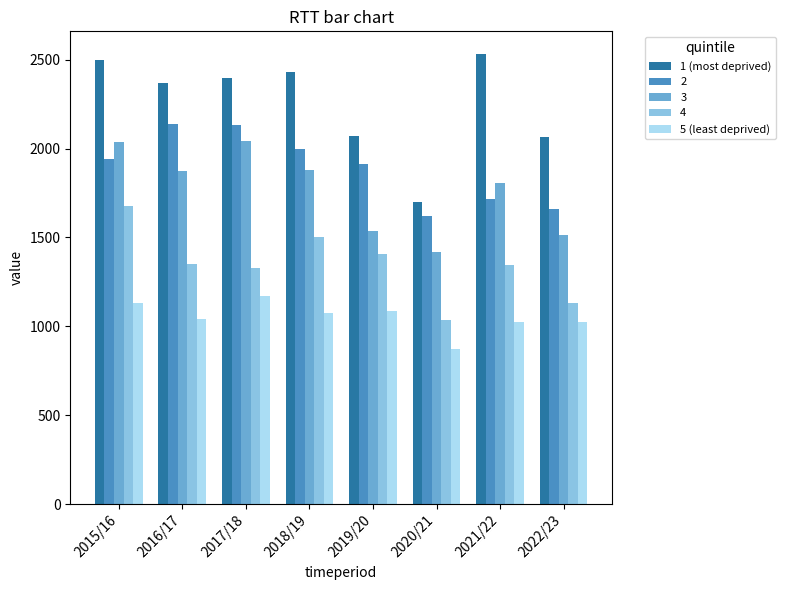

At which label does 5 (least deprived) reach its minimum?

2020/21